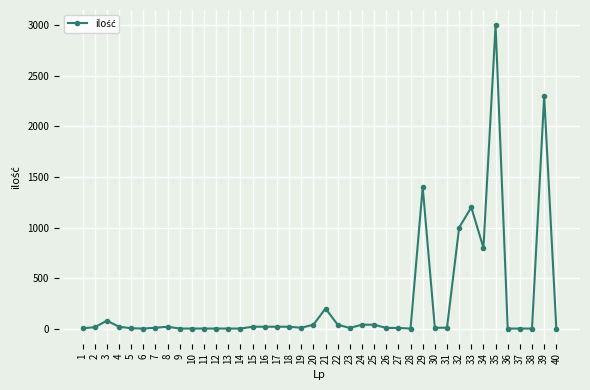

What is the change in value from 6 to 8?

+18